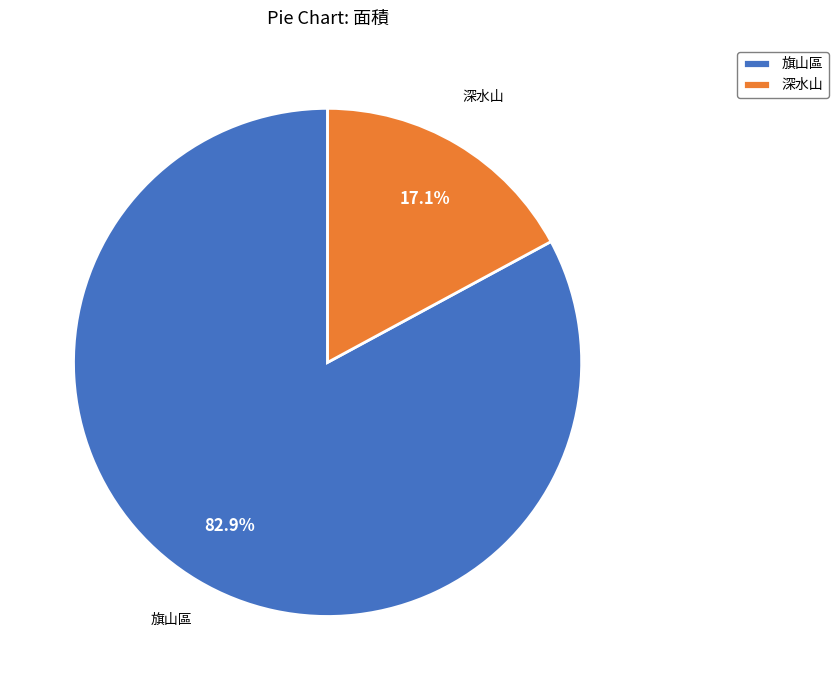

Is there any slice that represents more than half of the pie?

Yes